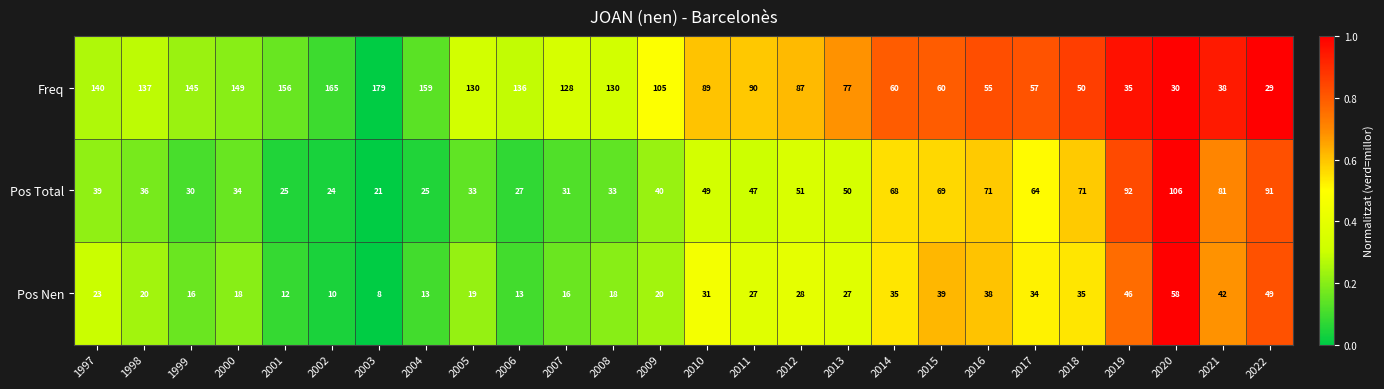

Is it true that Pos Nen equals 39 at 2015?

True